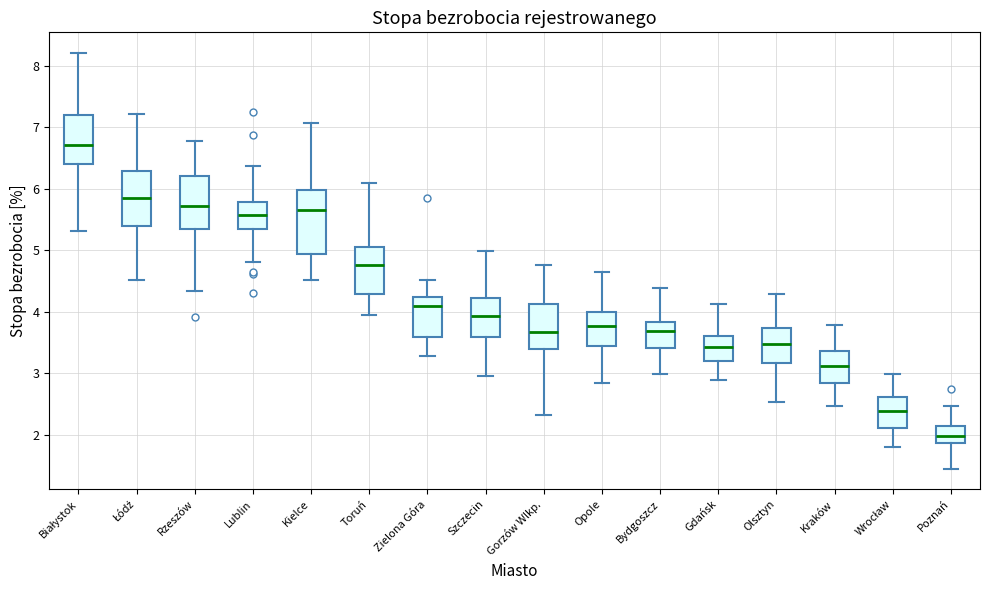

Reading left to right, transcribe this box plot: for each box, give where its median line is, the range the box spans, and where its two whiskers end, as read against the y-axis. The values are not printed on the chart, so give them approximately, as read against the axis.

Białystok: median 6.7, box 6.4 to 7.2, whiskers 5.3 to 8.2
Łódź: median 5.9, box 5.4 to 6.3, whiskers 4.5 to 7.2
Rzeszów: median 5.7, box 5.3 to 6.2, whiskers 4.3 to 6.8
Lublin: median 5.6, box 5.3 to 5.8, whiskers 4.8 to 6.4
Kielce: median 5.7, box 4.9 to 6.0, whiskers 4.5 to 7.1
Toruń: median 4.8, box 4.3 to 5.0, whiskers 3.9 to 6.1
Zielona Góra: median 4.1, box 3.6 to 4.2, whiskers 3.3 to 4.5
Szczecin: median 3.9, box 3.6 to 4.2, whiskers 3.0 to 5.0
Gorzów Wlkp.: median 3.7, box 3.4 to 4.1, whiskers 2.3 to 4.8
Opole: median 3.8, box 3.4 to 4.0, whiskers 2.8 to 4.6
Bydgoszcz: median 3.7, box 3.4 to 3.8, whiskers 3.0 to 4.4
Gdańsk: median 3.4, box 3.2 to 3.6, whiskers 2.9 to 4.1
Olsztyn: median 3.5, box 3.2 to 3.7, whiskers 2.5 to 4.3
Kraków: median 3.1, box 2.8 to 3.4, whiskers 2.5 to 3.8
Wrocław: median 2.4, box 2.1 to 2.6, whiskers 1.8 to 3.0
Poznań: median 2.0, box 1.9 to 2.1, whiskers 1.4 to 2.5